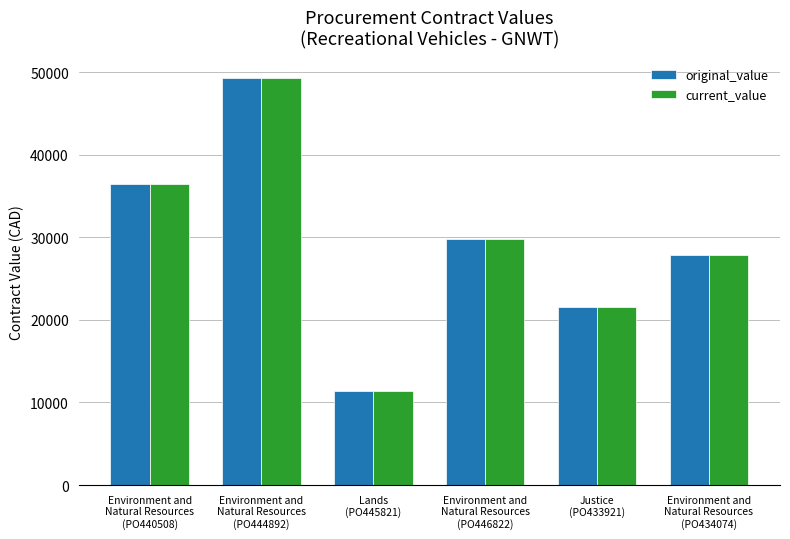

What position from the left is Environment and
Natural Resources
(PO434074)?

6